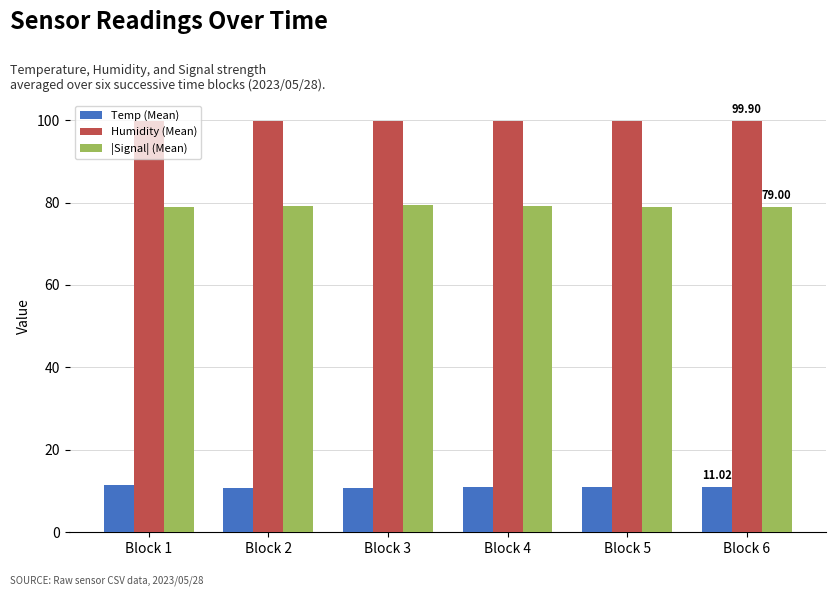

What is the spread (max minus min) of values at Block 2?

89.1